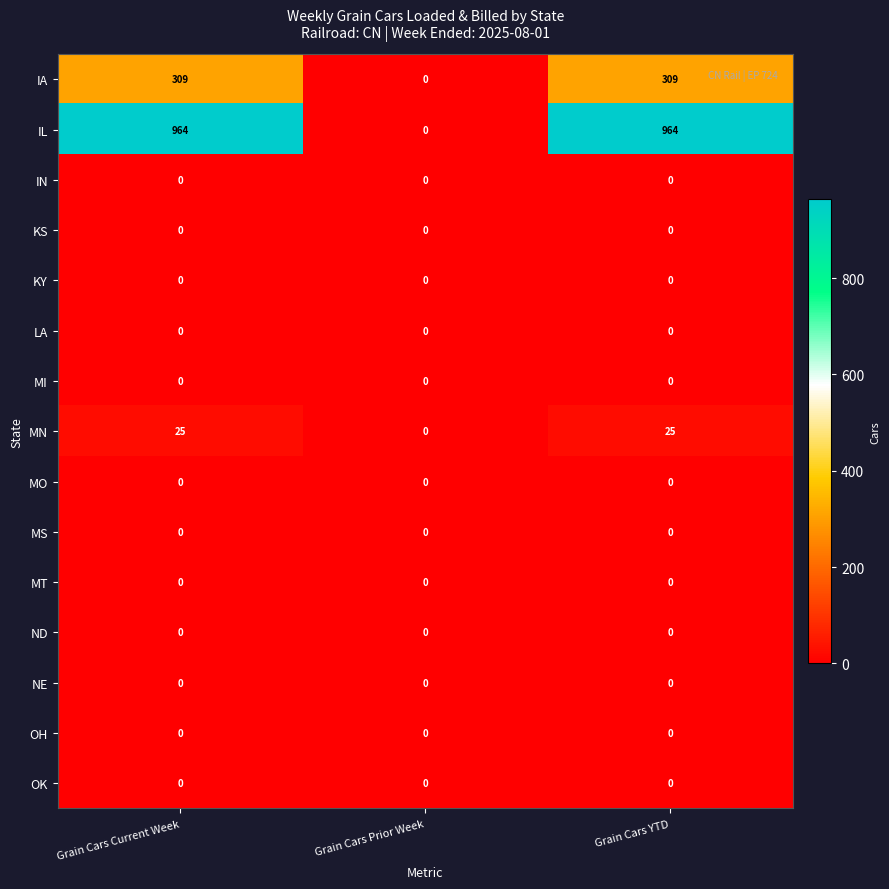

What is the sum of all MN values?

50